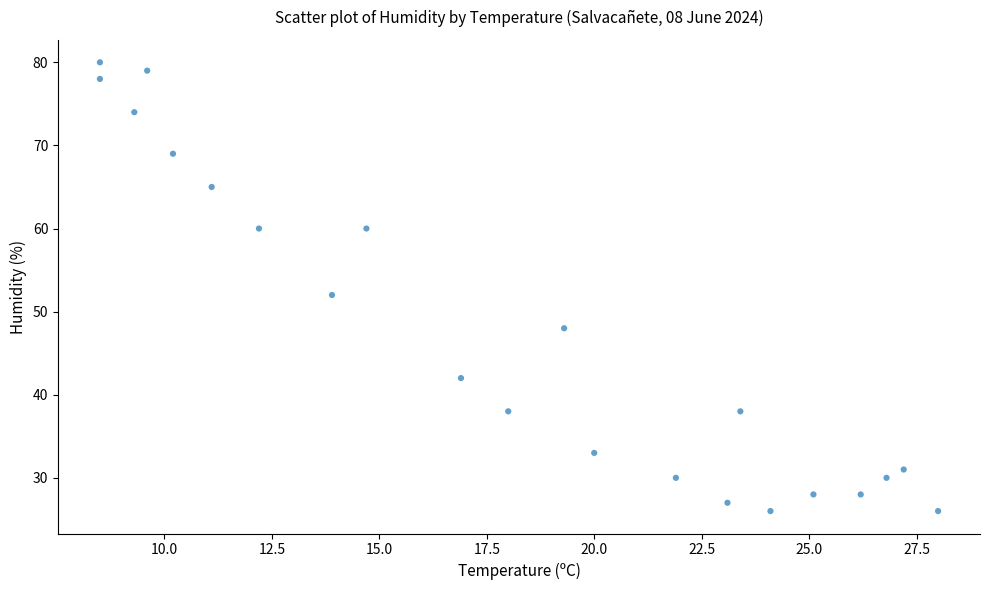

What Y value in the scatter plot is closest to 53?

52